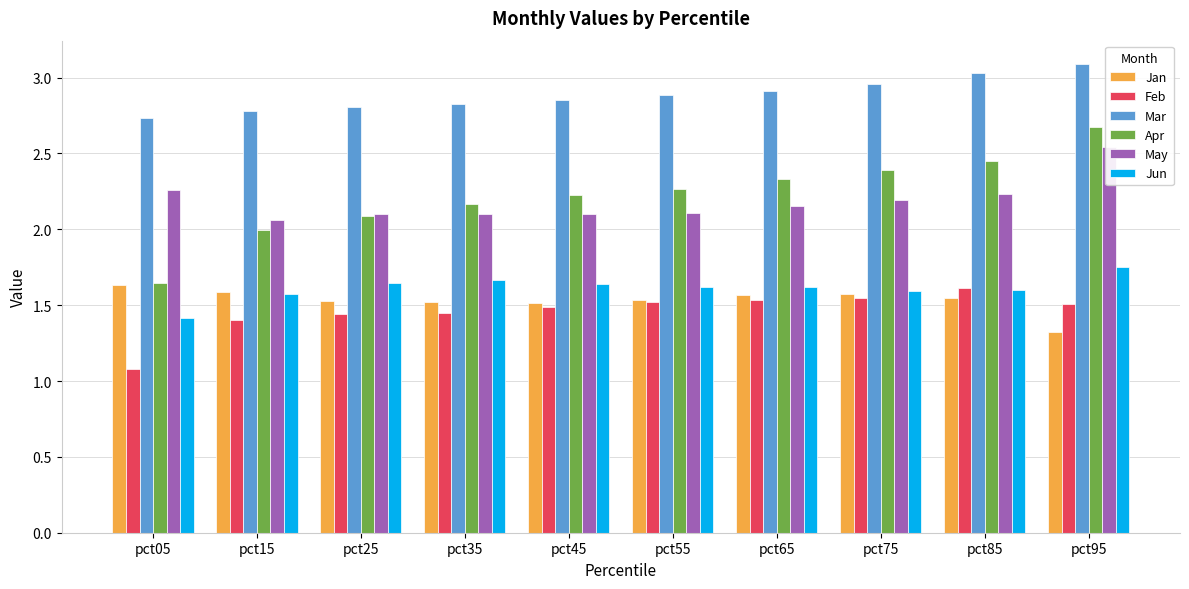

Reading right to left, what are all the values shown in this chart?

Jan: pct95=1.3	pct85=1.5	pct75=1.6	pct65=1.6	pct55=1.5	pct45=1.5	pct35=1.5	pct25=1.5	pct15=1.6	pct05=1.6
Feb: pct95=1.5	pct85=1.6	pct75=1.5	pct65=1.5	pct55=1.5	pct45=1.5	pct35=1.5	pct25=1.4	pct15=1.4	pct05=1.1
Mar: pct95=3.1	pct85=3.0	pct75=3.0	pct65=2.9	pct55=2.9	pct45=2.9	pct35=2.8	pct25=2.8	pct15=2.8	pct05=2.7
Apr: pct95=2.7	pct85=2.4	pct75=2.4	pct65=2.3	pct55=2.3	pct45=2.2	pct35=2.2	pct25=2.1	pct15=2.0	pct05=1.6
May: pct95=2.5	pct85=2.2	pct75=2.2	pct65=2.2	pct55=2.1	pct45=2.1	pct35=2.1	pct25=2.1	pct15=2.1	pct05=2.3
Jun: pct95=1.7	pct85=1.6	pct75=1.6	pct65=1.6	pct55=1.6	pct45=1.6	pct35=1.7	pct25=1.6	pct15=1.6	pct05=1.4